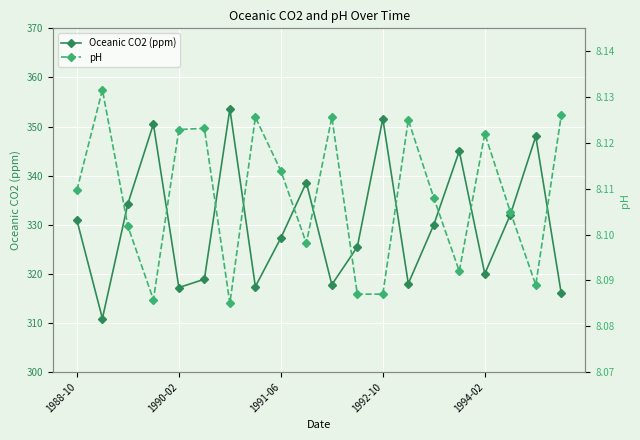

True or false: Oceanic CO2 (ppm) has more than 1 interior local peaks.

True